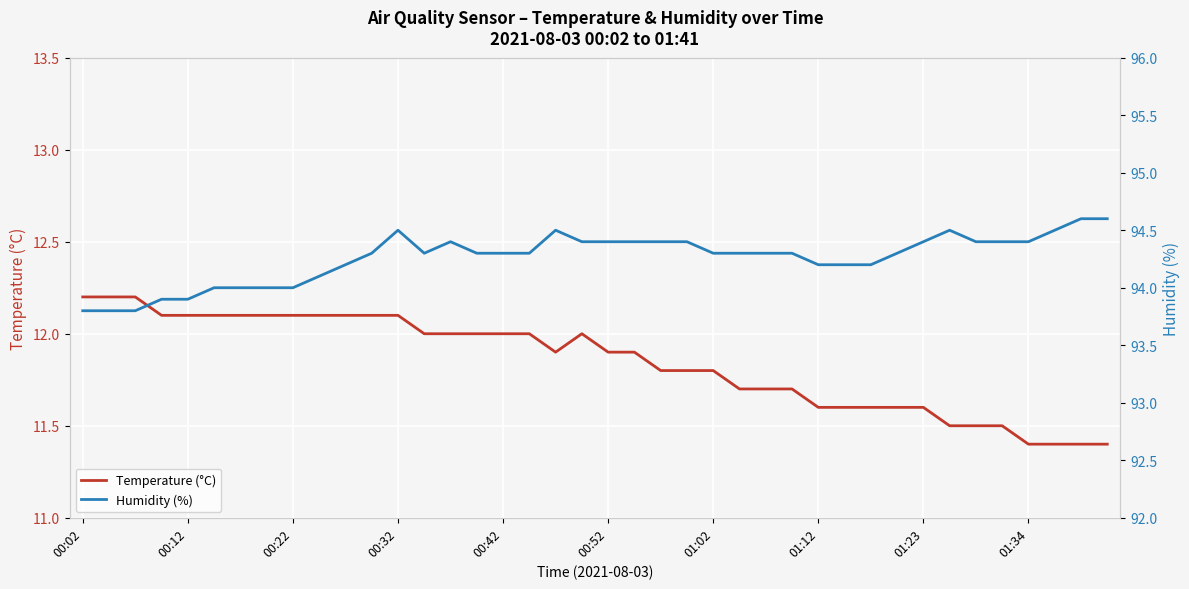

True or false: Humidity (%) has a value of 94.4 at 01:23.

True